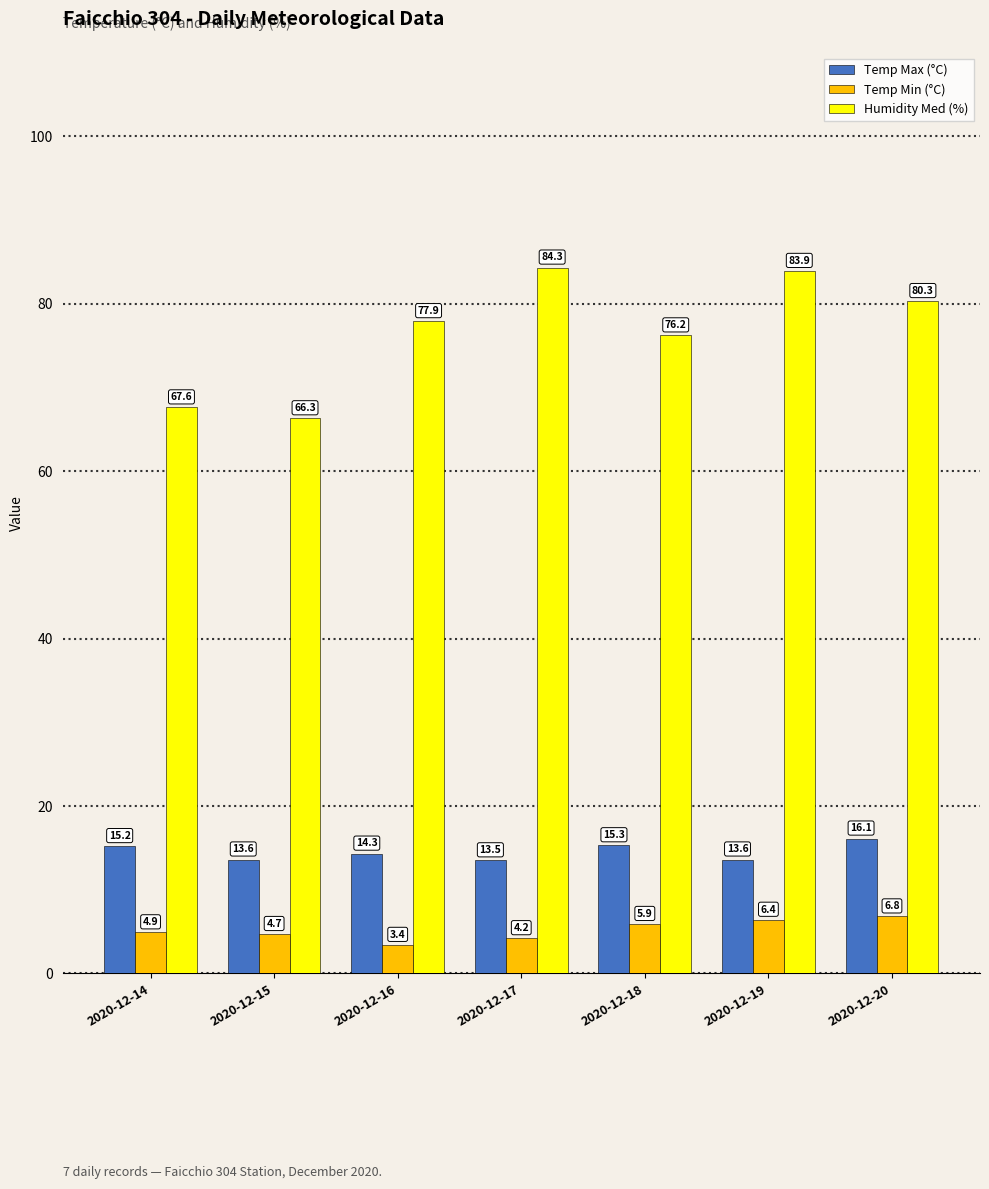

Is it true that Temp Max (°C) equals 13.6 at 2020-12-19?

True